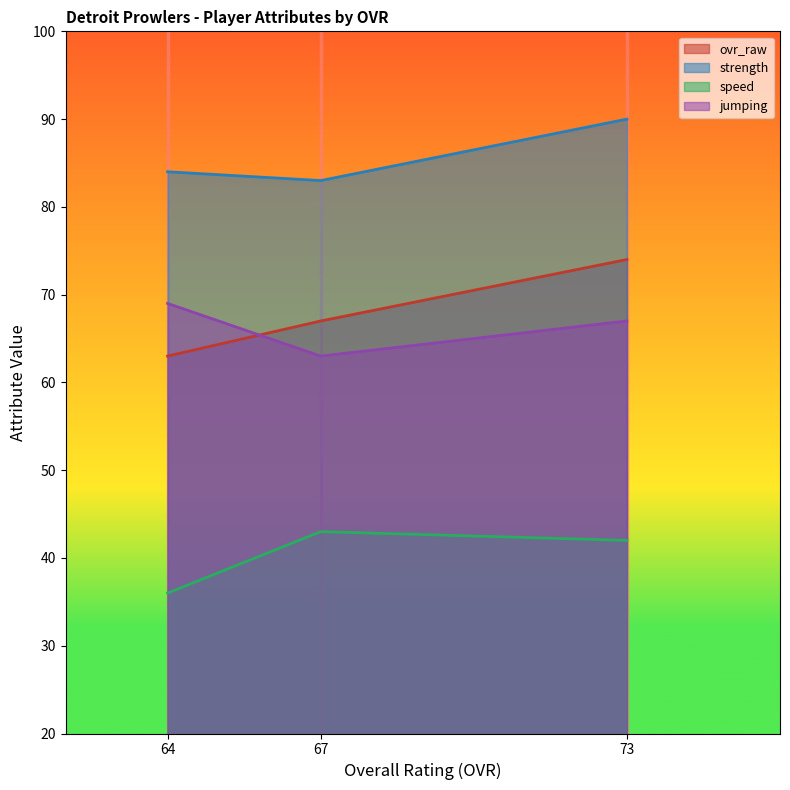

At which label does jumping reach its minimum?

67